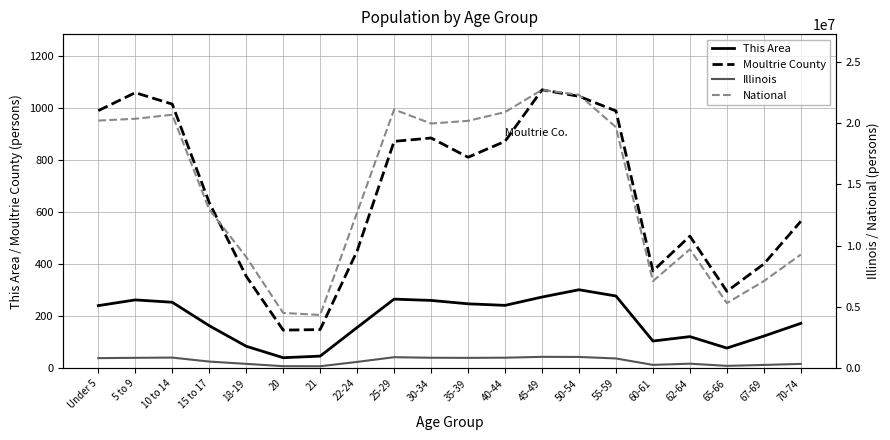

What is the total value across all series at 70-74?

9643379